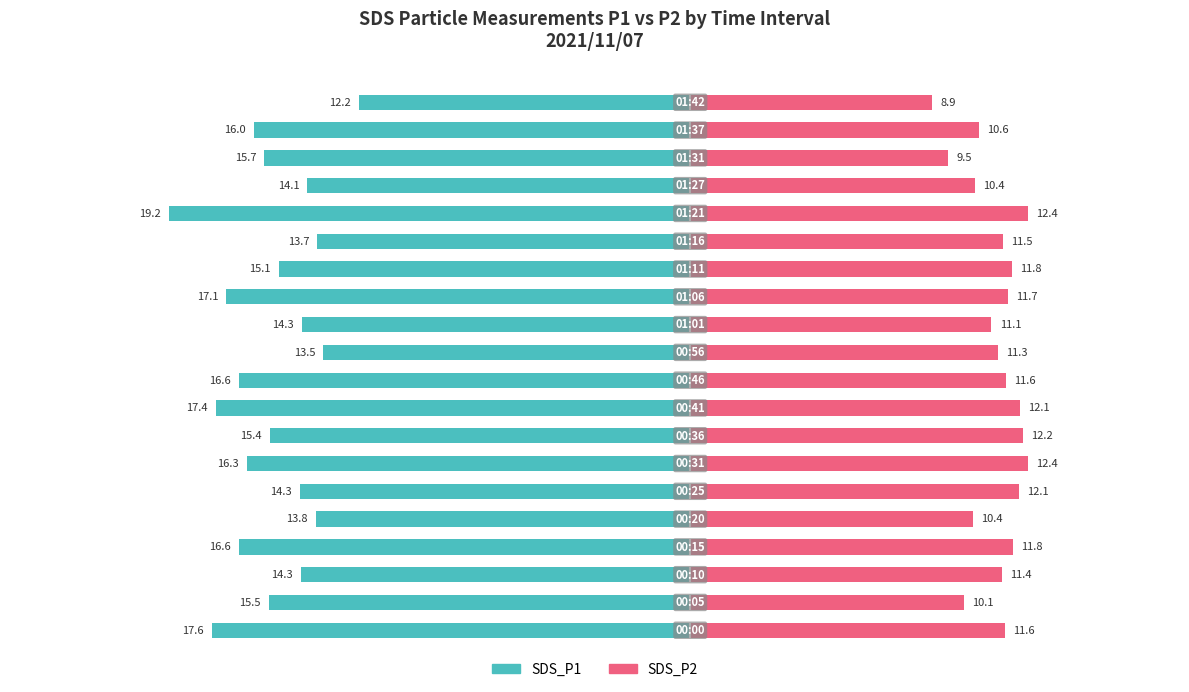

What is the difference between the maximum and minimum values in the SDS_P2 series?

3.5